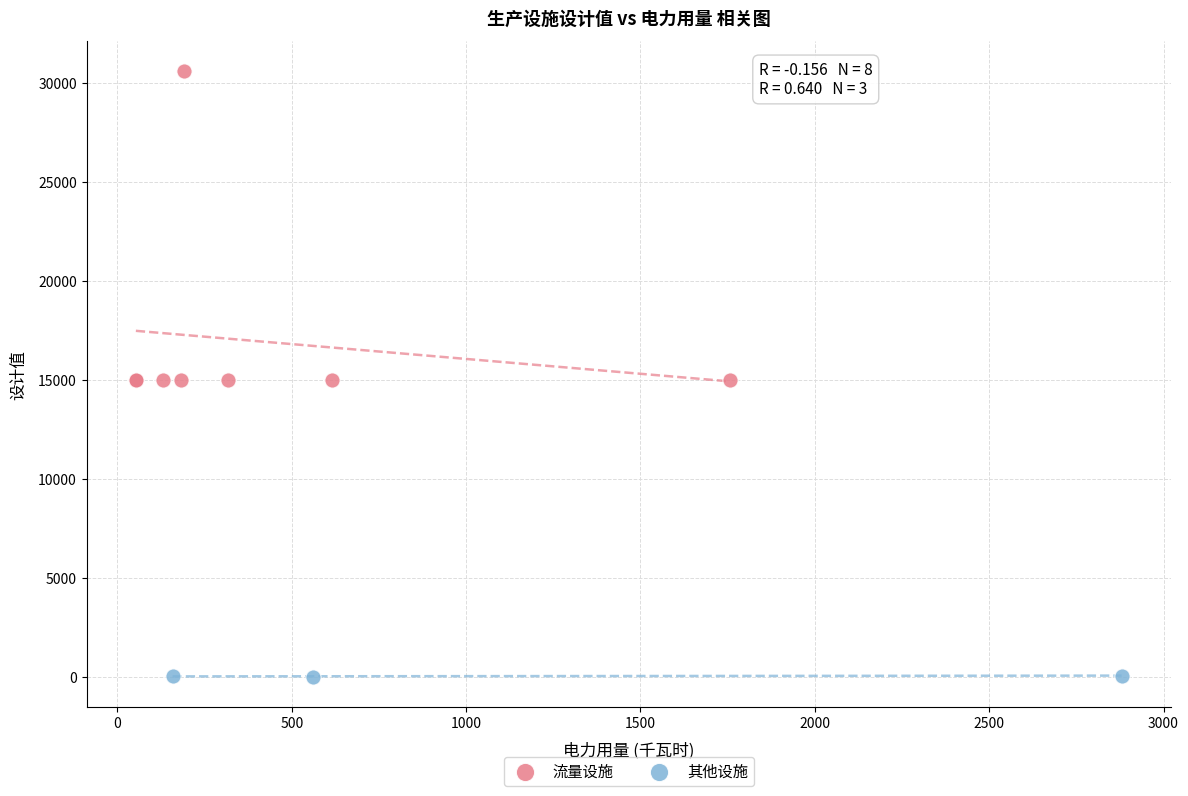

Which series contains the highest Y value?

流量设施